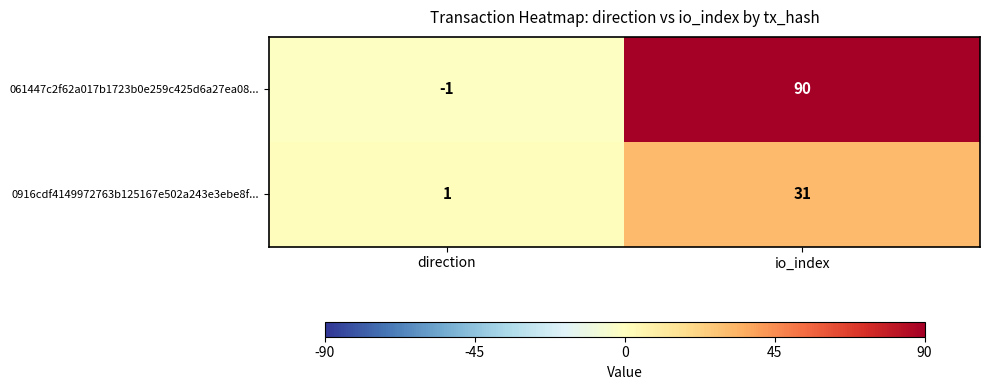

Reading left to right, extract all data points from this chart.

061447c2f62a017b1723b0e259c425d6a27ea08...: direction=-1	io_index=90
0916cdf4149972763b125167e502a243e3ebe8f...: direction=1	io_index=31